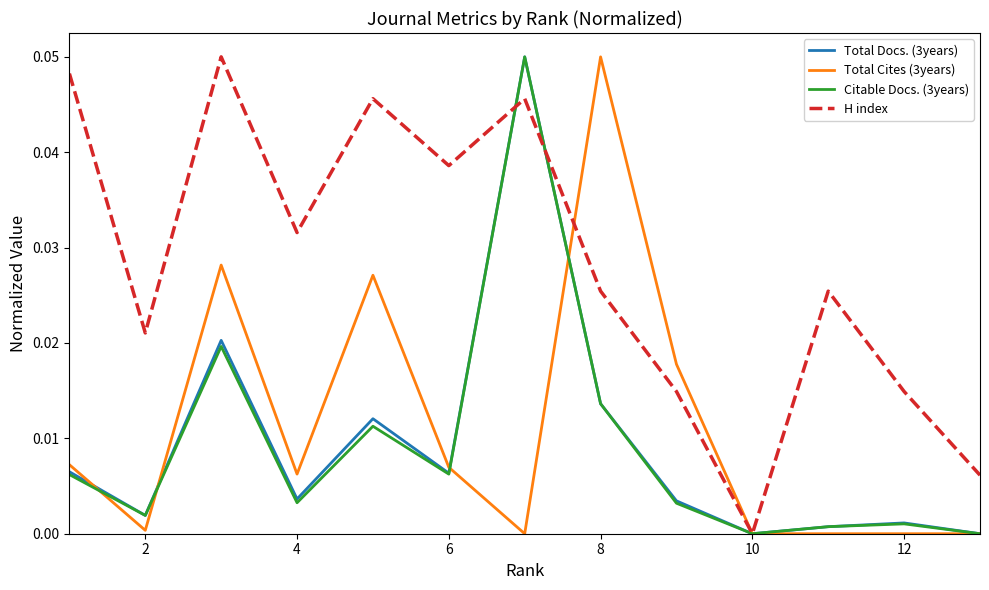

What are all the series names shown in the legend?

Total Docs. (3years), Total Cites (3years), Citable Docs. (3years), H index